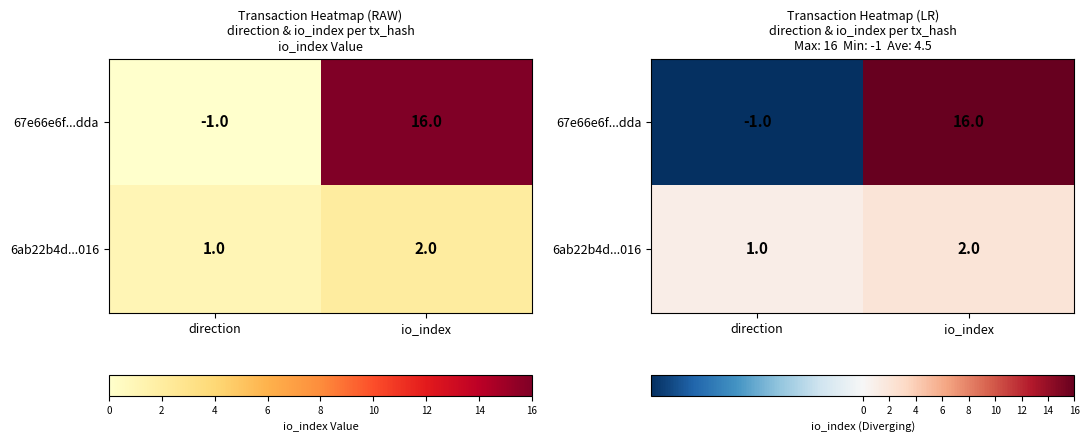

Is it true that 67e66e6f...dda equals 16 at io_index?

True